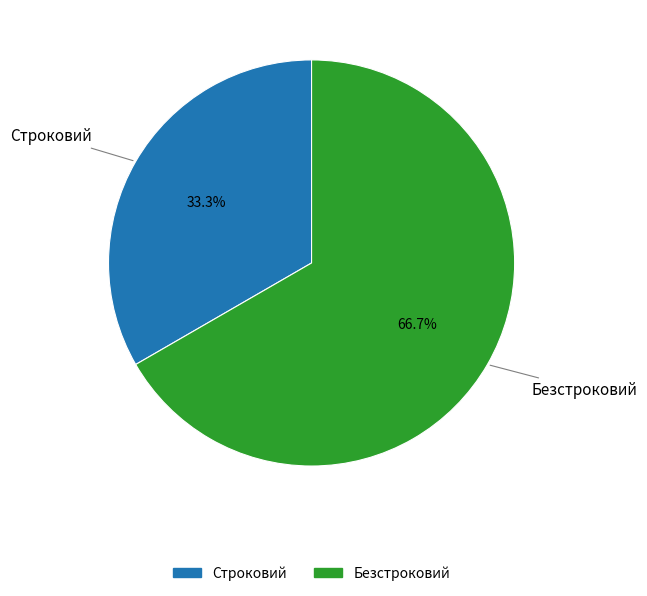

Rank the categories by value from lowest to highest.

Строковий, Безстроковий